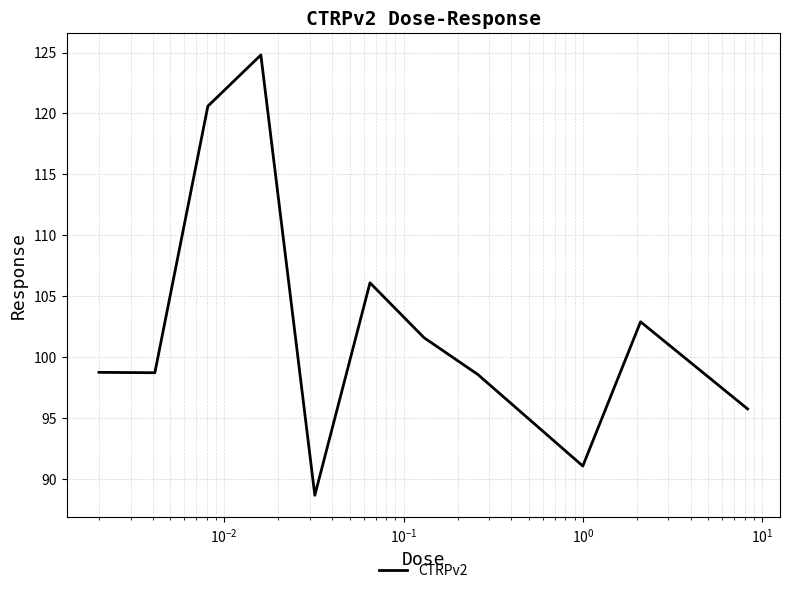

What is the smallest value displayed?

88.7